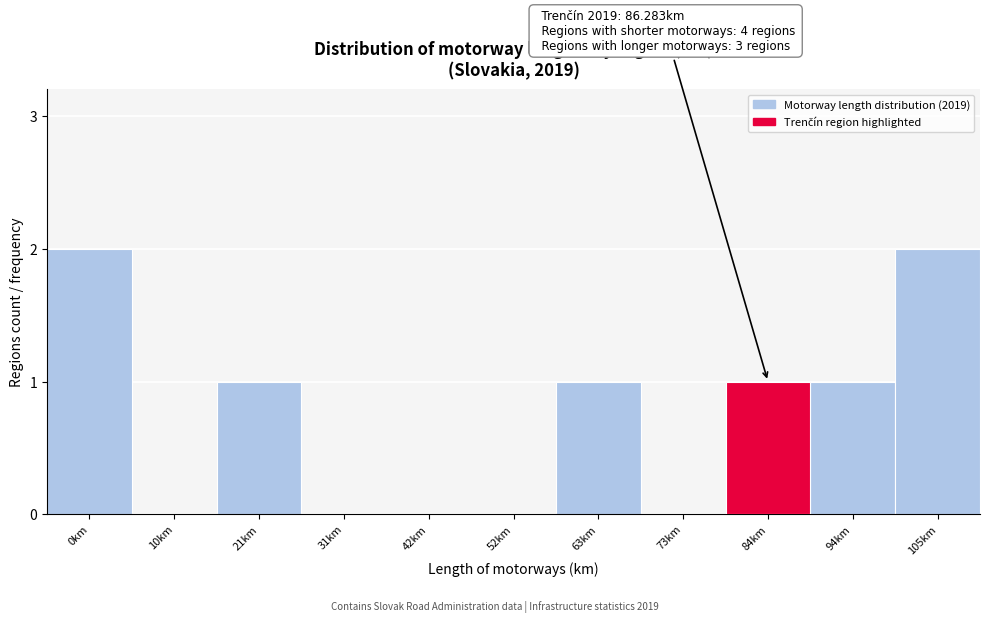

Reading left to right, list all the values displayed in this chart.

0km=2	10km=0	21km=1	31km=0	42km=0	52km=0	63km=1	73km=0	84km=1	94km=1	105km=2